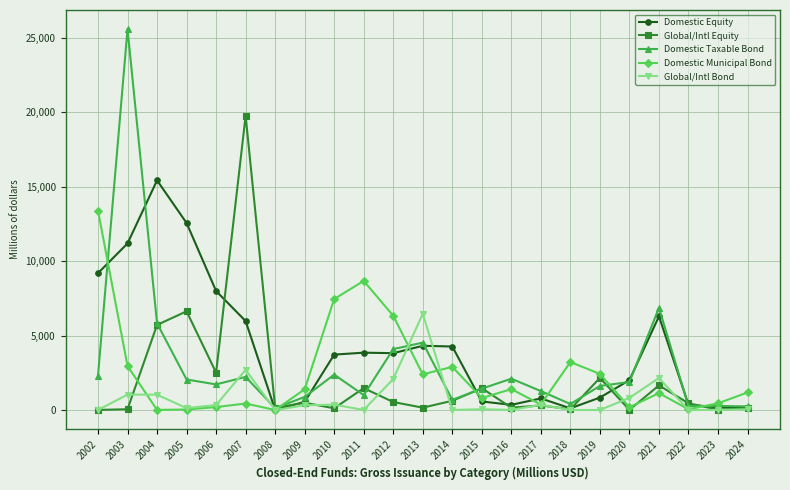

List the series in order of their overall mean, lowest first.

Global/Intl Bond, Global/Intl Equity, Domestic Municipal Bond, Domestic Taxable Bond, Domestic Equity